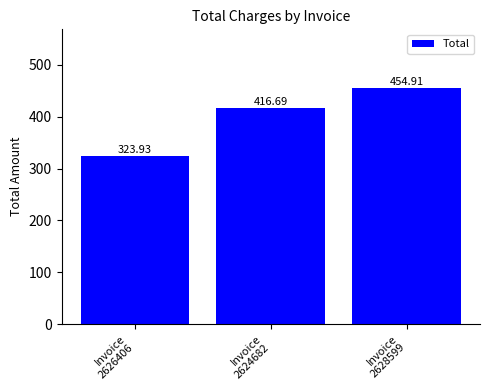

Approximately how many times larger is the value at Invoice
2628599 compared to Invoice
2624682?

1.1